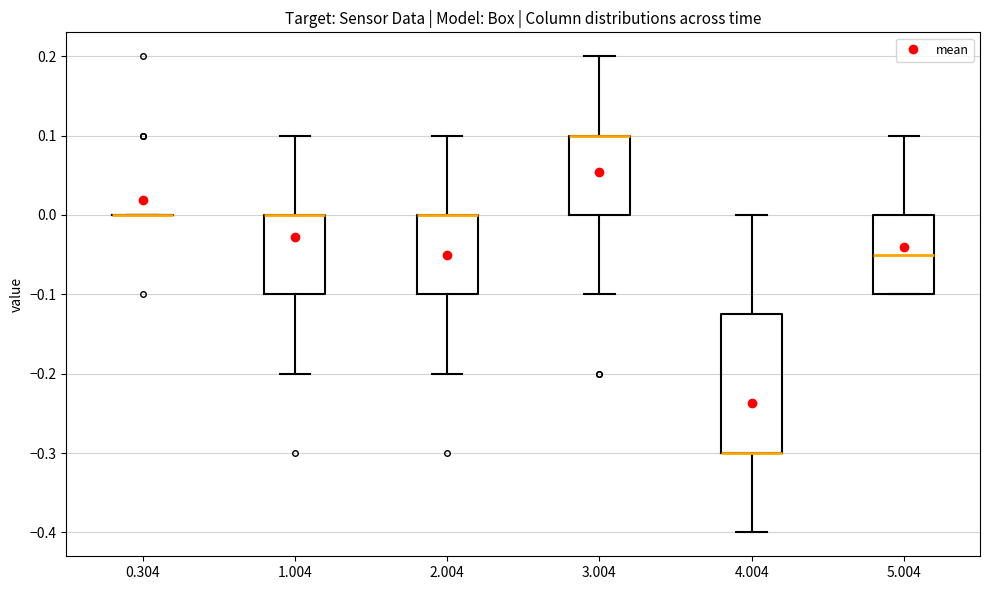

Which box is the tallest, from its lower edge to its upper edge?

4.004